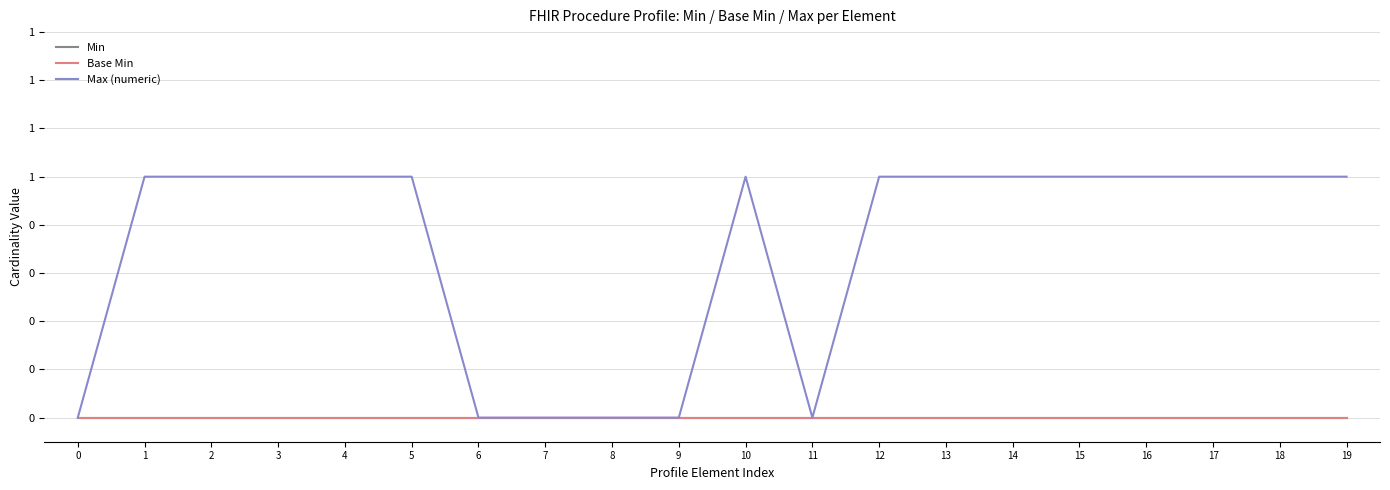

Does the chart display data point markers on the line(s)?

No